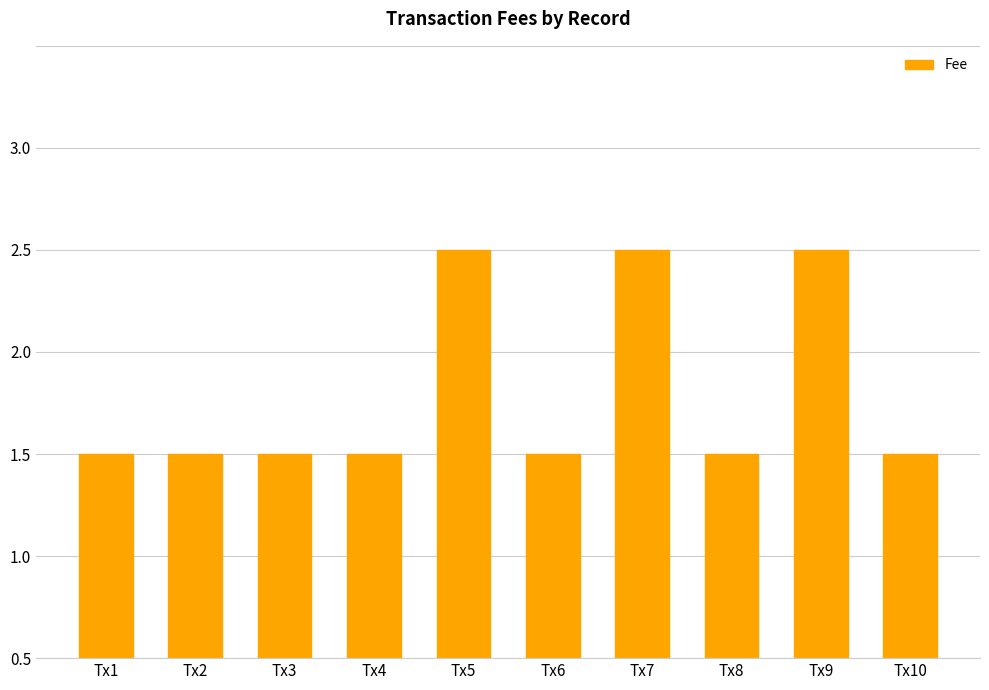

List the labels in order of value, smallest first.

Tx1, Tx2, Tx3, Tx4, Tx6, Tx8, Tx10, Tx5, Tx7, Tx9